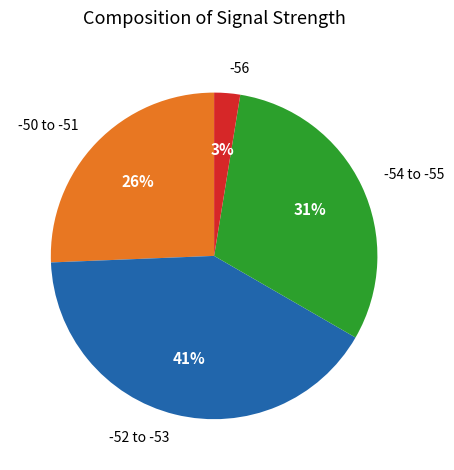

Which category has the smallest portion of the pie?

-56